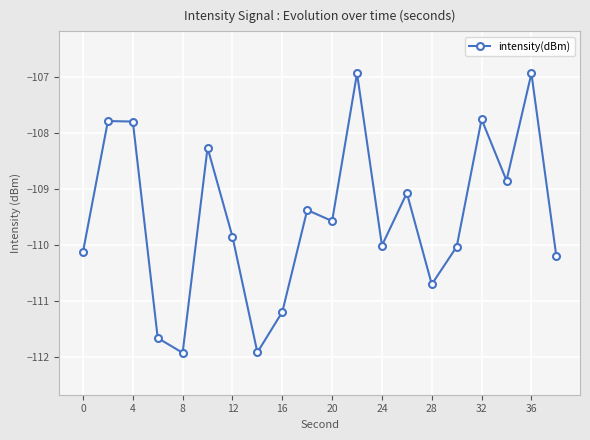

Reading left to right, list all the values displayed in this chart.

-110.1	-107.8	-107.8	-111.7	-111.9	-108.3	-109.9	-111.9	-111.2	-109.4	-109.6	-106.9	-110.0	-109.1	-110.7	-110.0	-107.8	-108.9	-106.9	-110.2